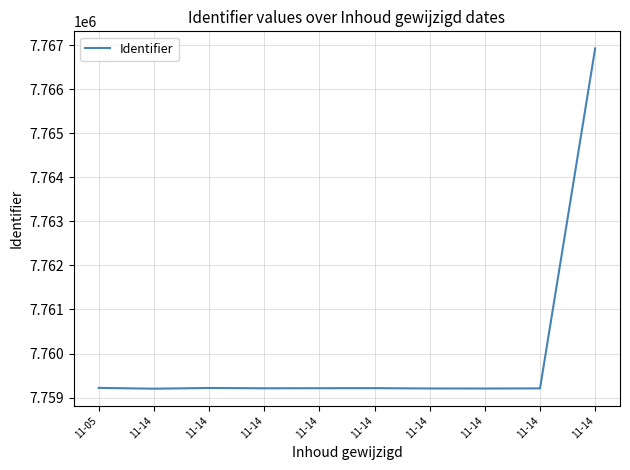

What is the value of the 6th point from the left?

7759203